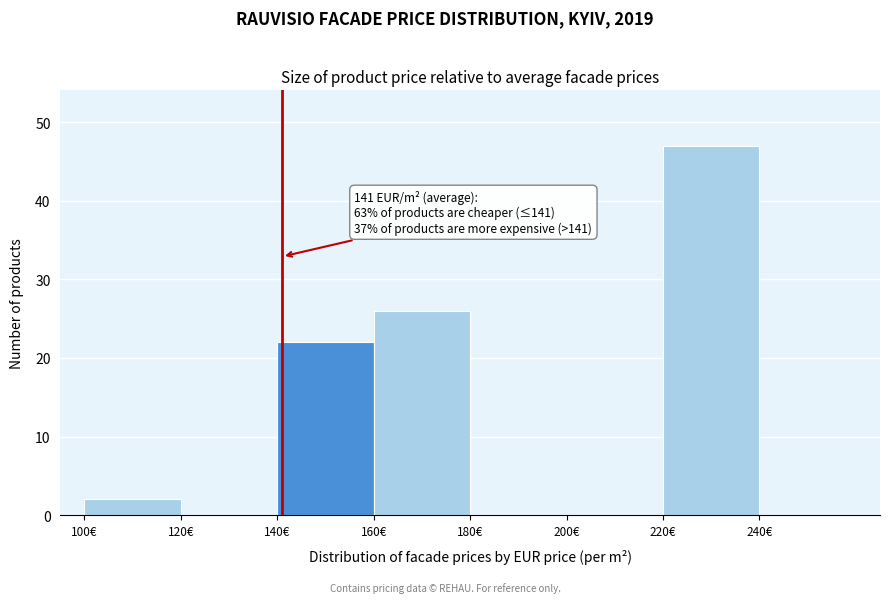

Which range on the x-axis has the tallest bar?

220 to 240